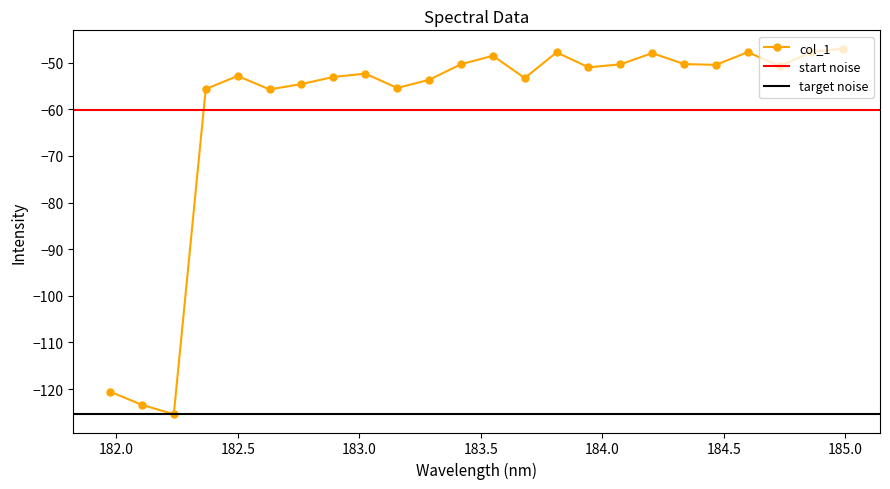

How many lines are shown in the chart?

1